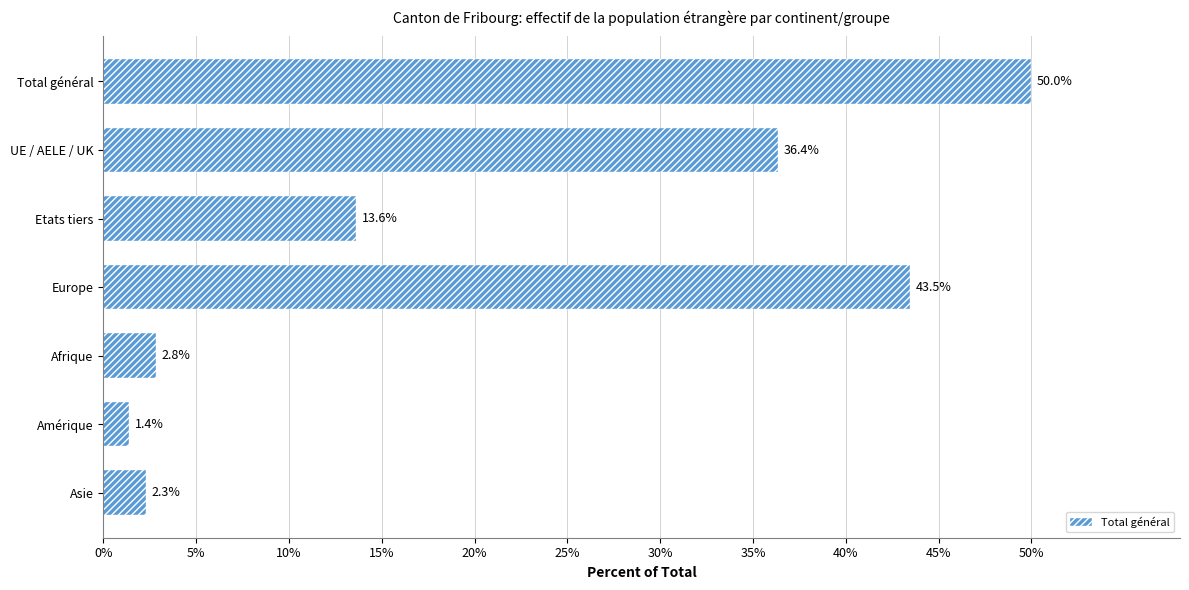

The chart shows a value of 82.6 at Total général. True or false?

False